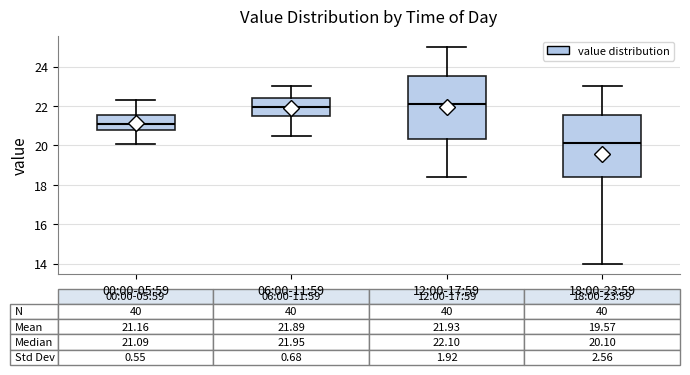

Which box's median line is the lowest?

18:00-23:59